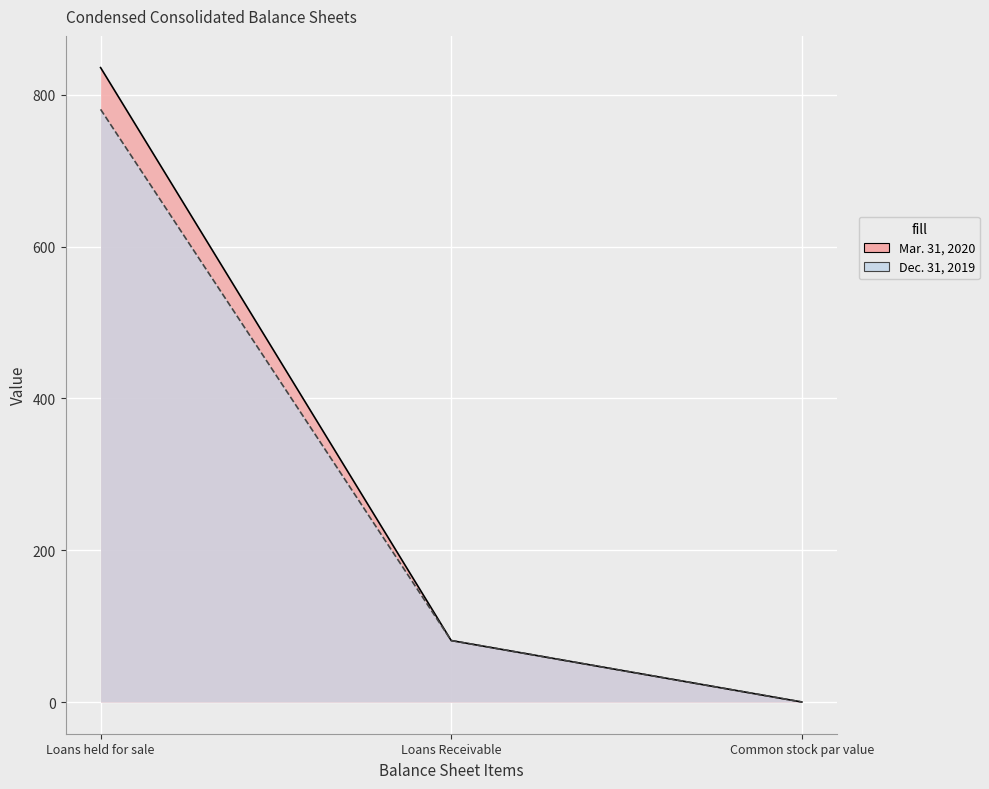

Rank the series by their maximum value, from lowest to highest.

Dec. 31, 2019, Mar. 31, 2020